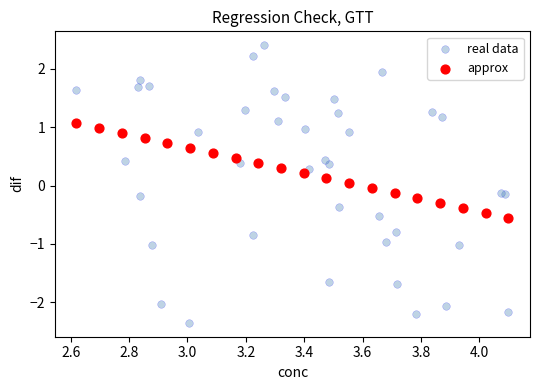

Which series contains the highest Y value?

real data